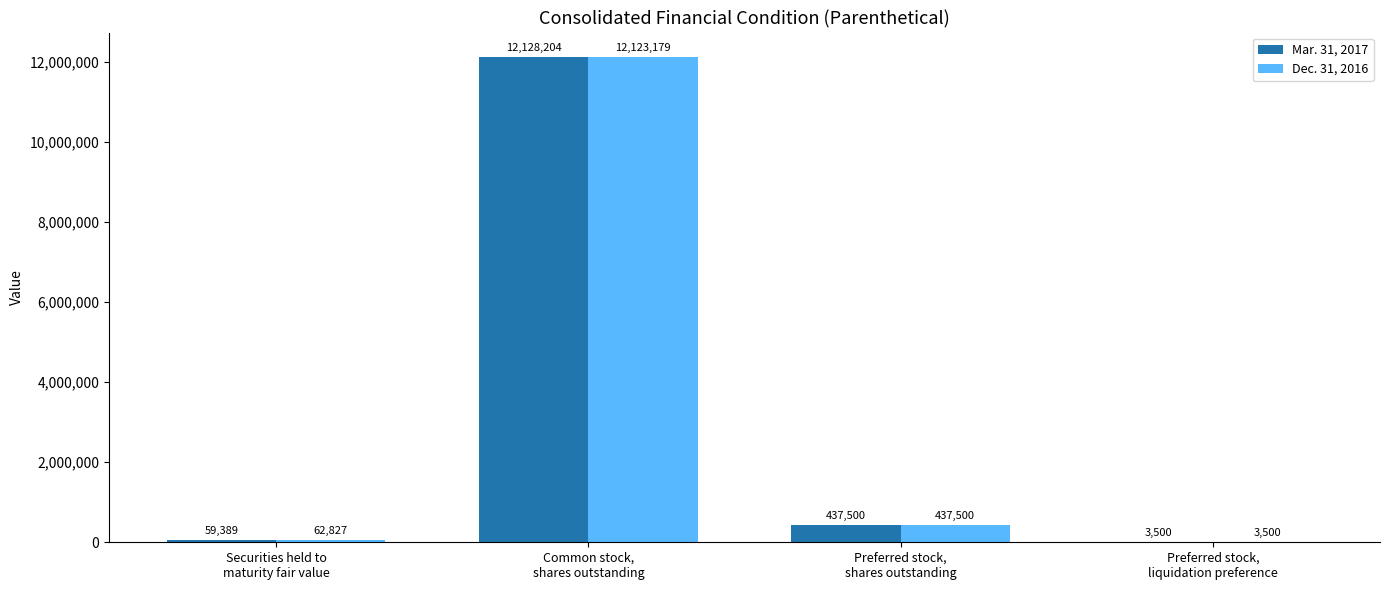

Reading left to right, transcribe all the data shown in this chart.

Mar. 31, 2017: Securities held to
maturity fair value=59389	Common stock,
shares outstanding=12128204	Preferred stock,
shares outstanding=437500	Preferred stock,
liquidation preference=3500
Dec. 31, 2016: Securities held to
maturity fair value=62827	Common stock,
shares outstanding=12123179	Preferred stock,
shares outstanding=437500	Preferred stock,
liquidation preference=3500